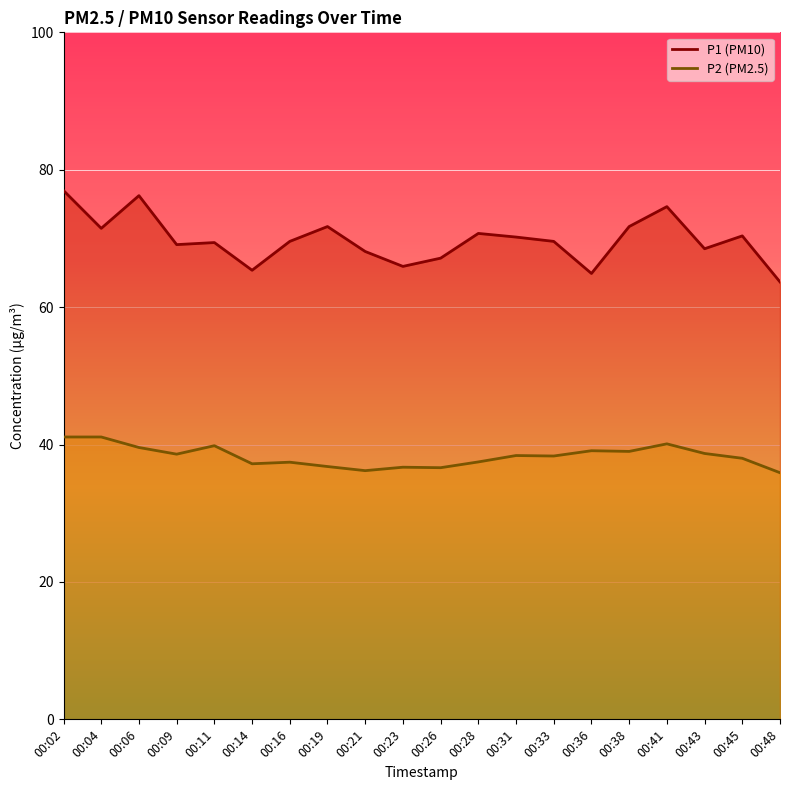

What is the difference between the highest and lowest values at 00:33?

31.2